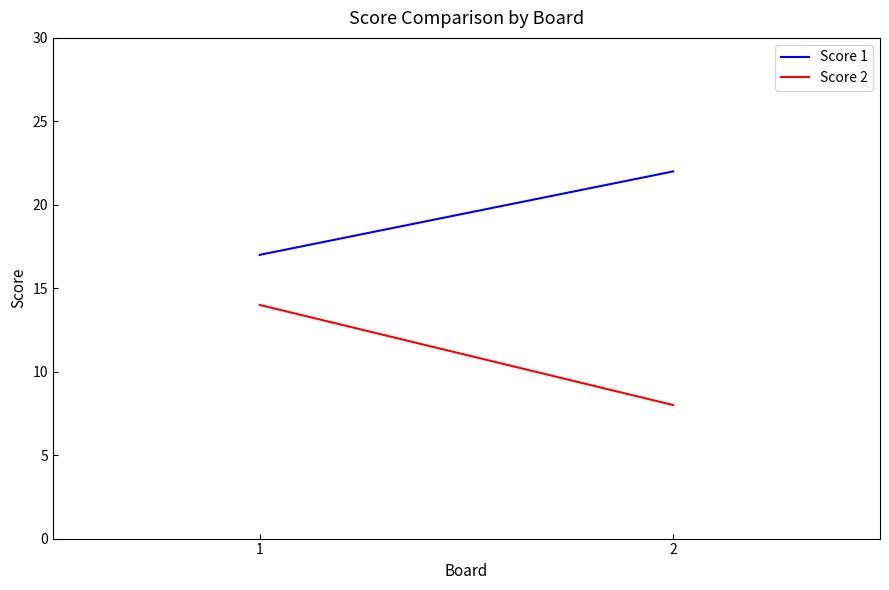

At 2, list the series in order from smallest to largest.

Score 2, Score 1